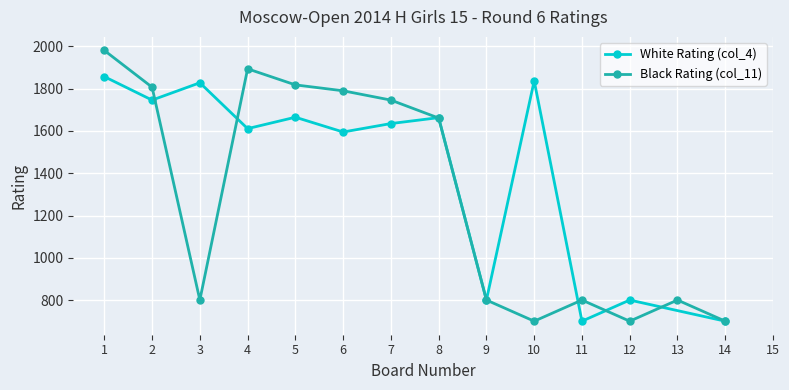

What is the minimum value for White Rating (col_4)?

700